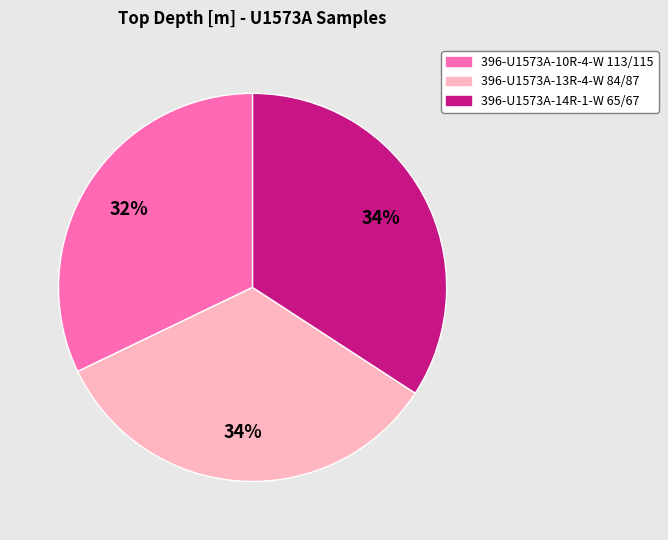

What percentage is the 396-U1573A-14R-1-W 65/67 slice, to the nearest percent?

34%